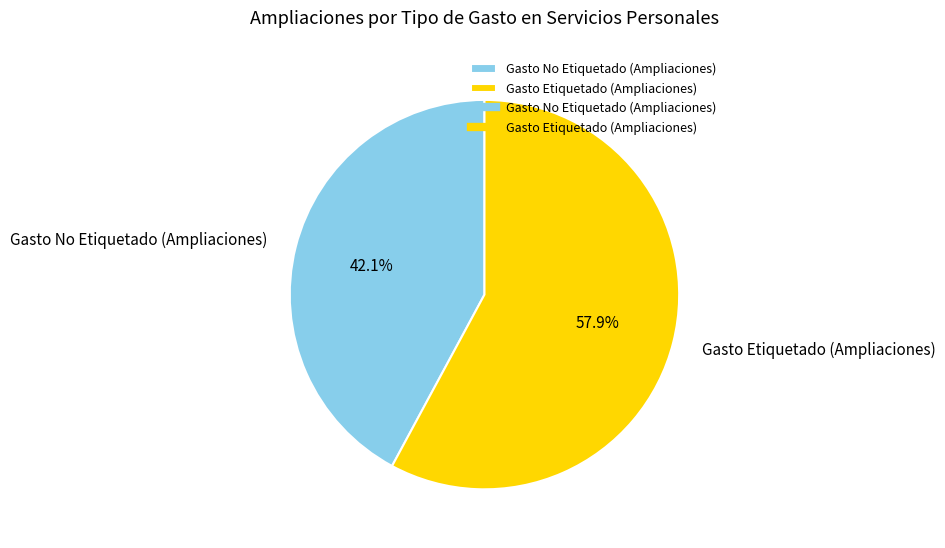

Which category has the biggest portion of the pie?

Gasto Etiquetado (Ampliaciones)